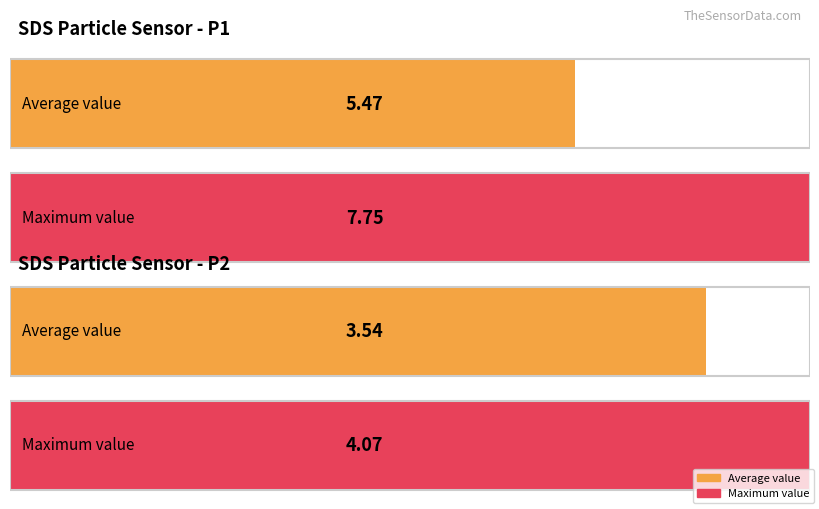

Does the chart contain any negative values?

No